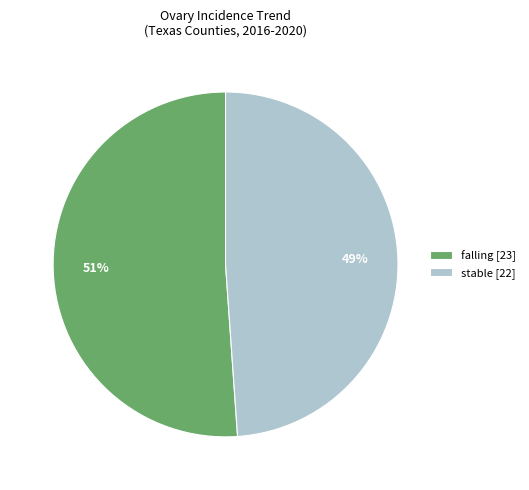

Is the sum of stable [22] and falling [23] greater than half?

Yes